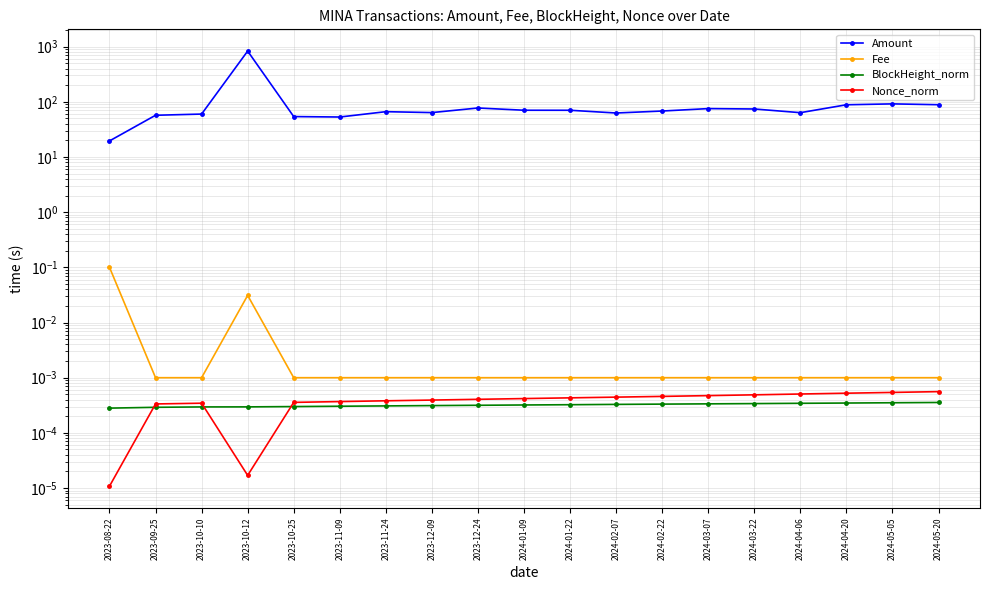

In Fee, how many points are higher than both neighbors (excluding endpoints)?

1